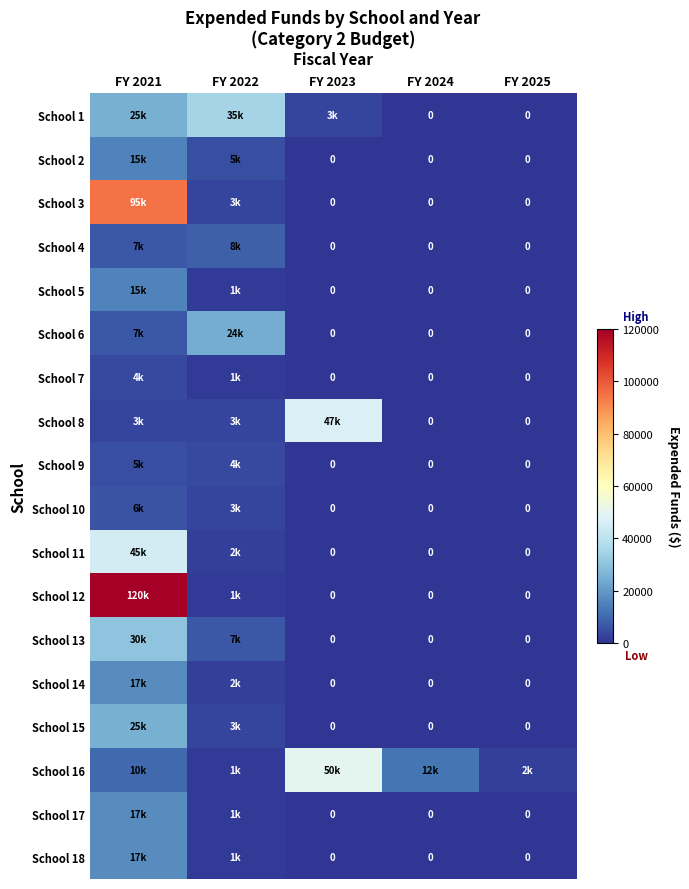

Which series has the widest spread of values?

School 12